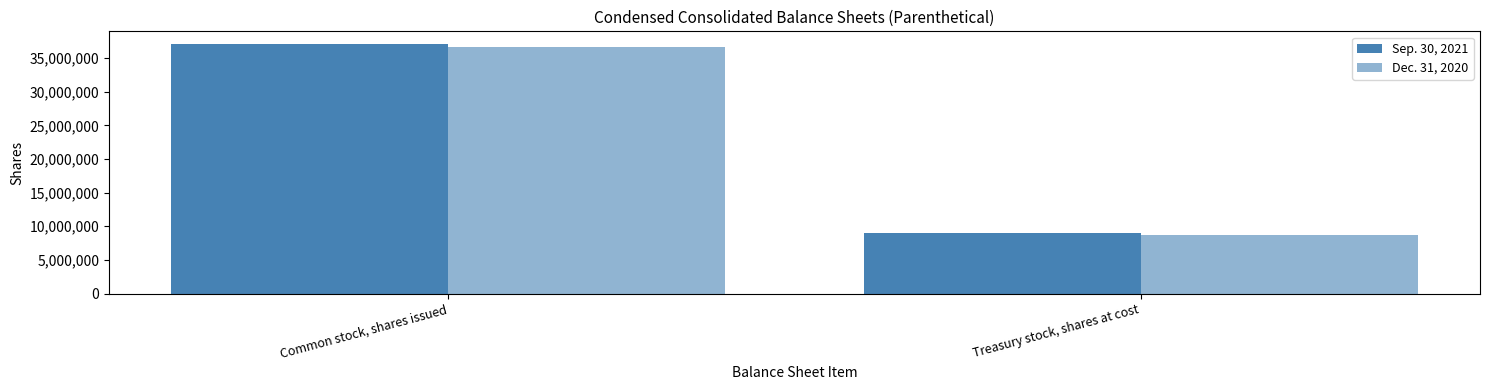

How many groups of bars are there?

2